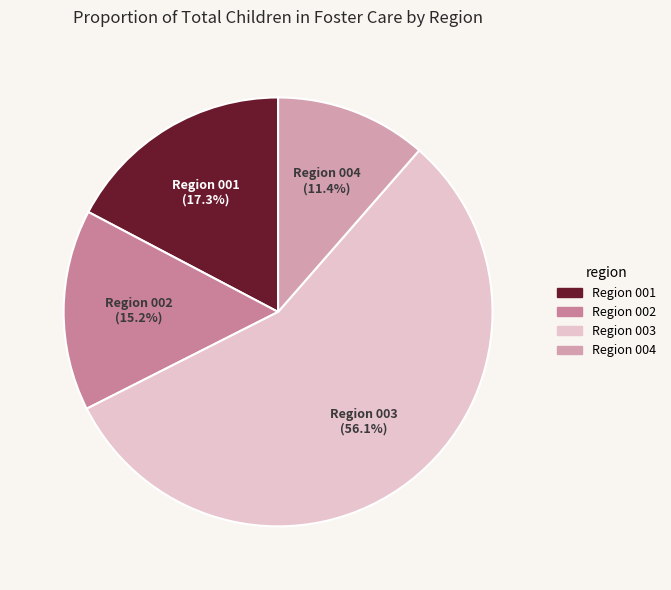

Is there any slice that represents more than half of the pie?

Yes